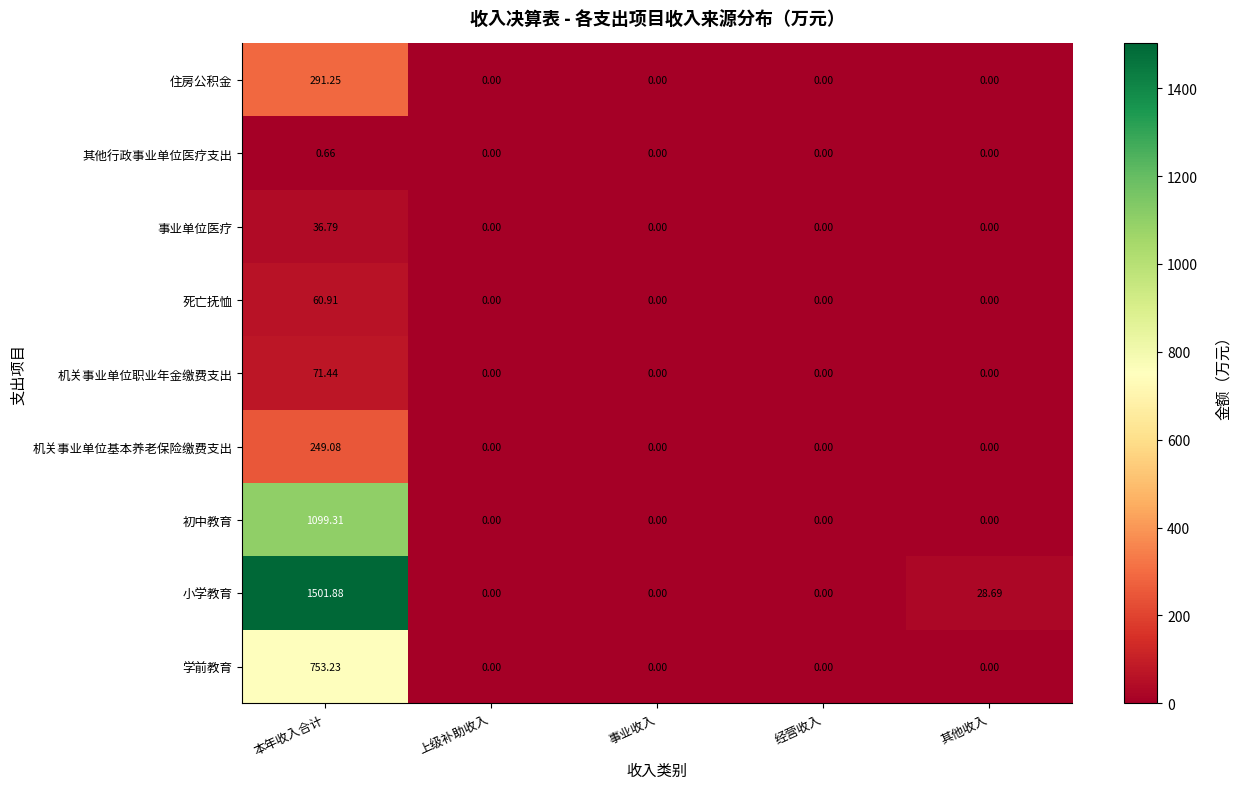

Which label corresponds to the largest value in the chart?

本年收入合计